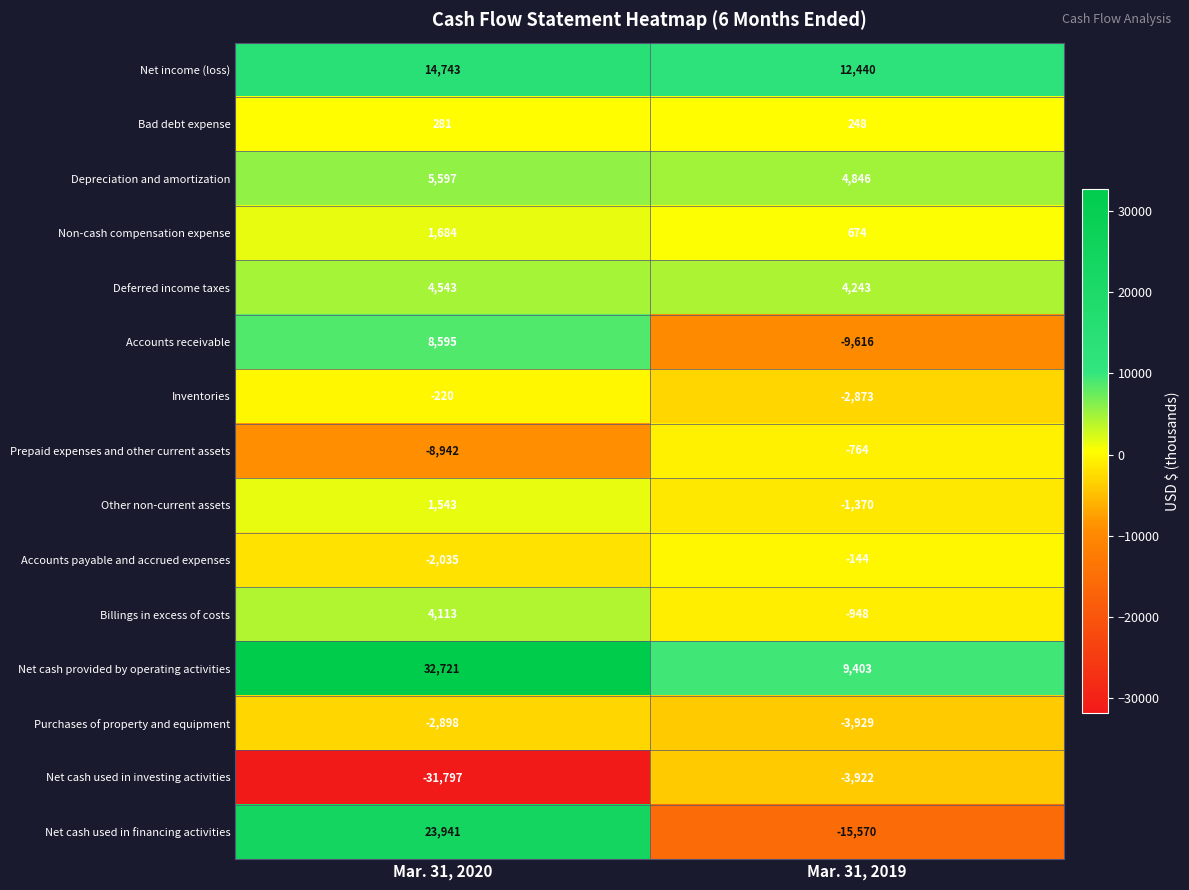

Which series has the widest spread of values?

Net cash used in financing activities